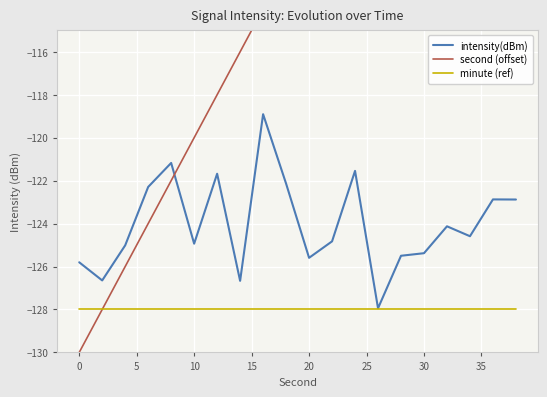

List the series in order of their peak value, highest first.

second (offset), intensity(dBm), minute (ref)